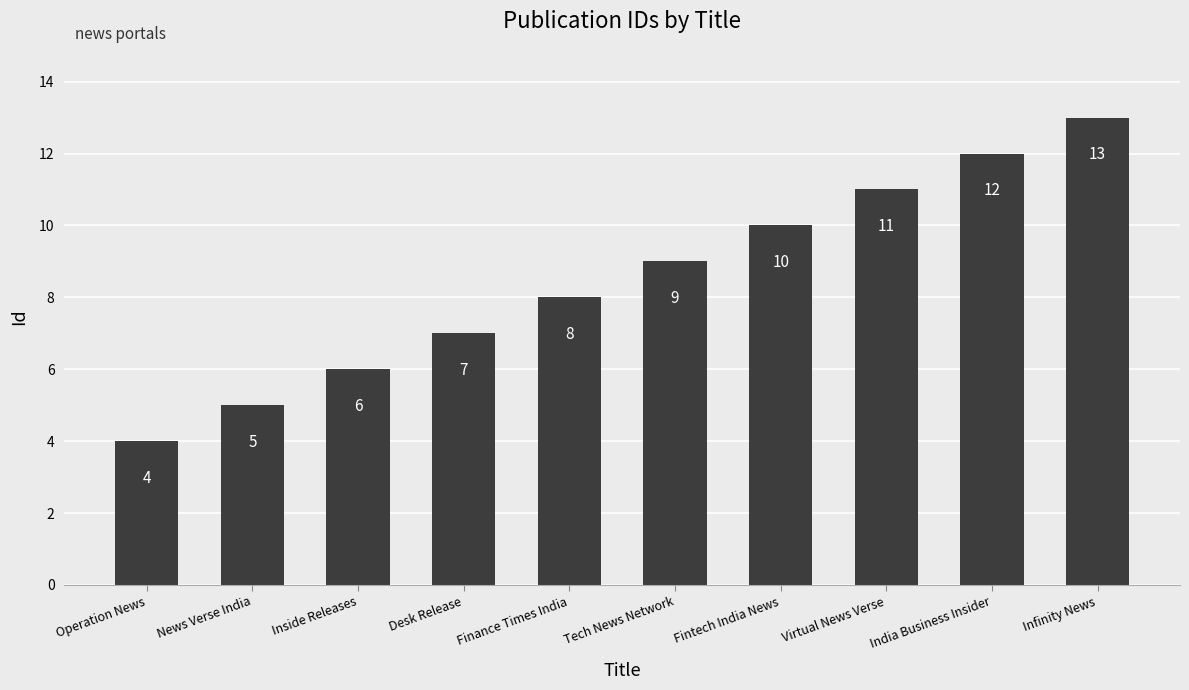

At which label is the value closest to 8?

Finance Times India